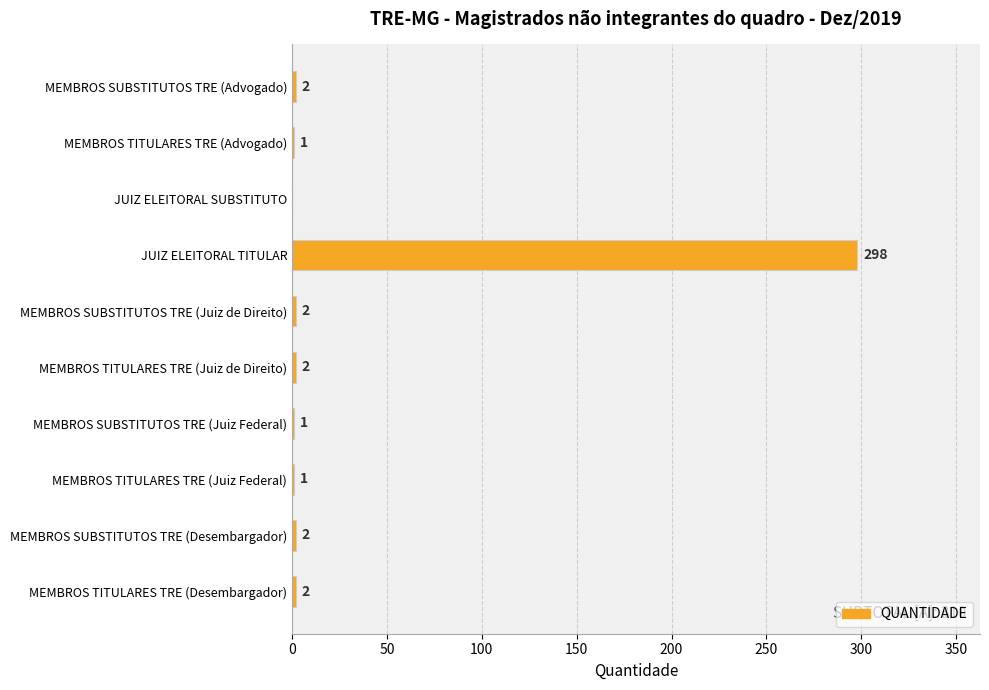

Are the bars horizontal?

Yes